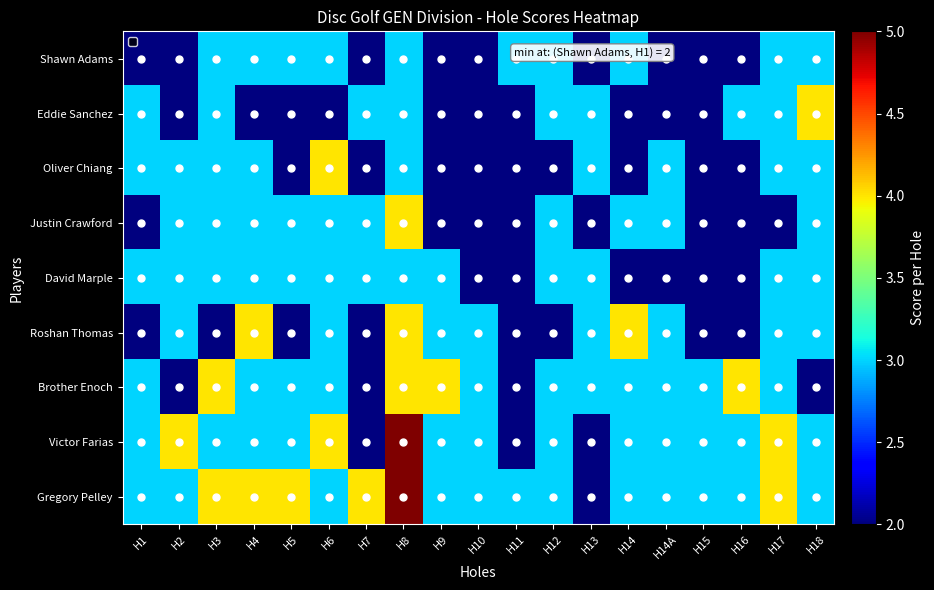

What is the sum of all Shawn Adams values?

48